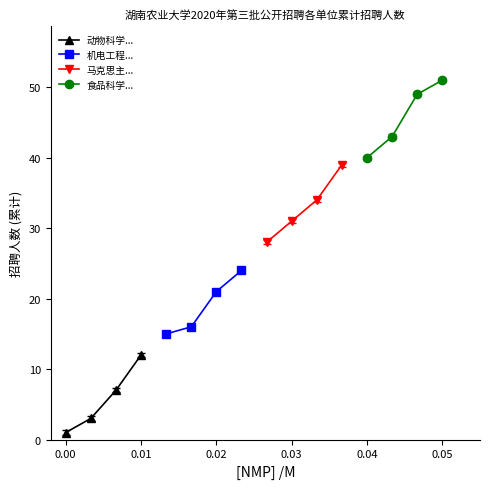

True or false: 食品科学... has more than 2 points higher than both neighbors.

False